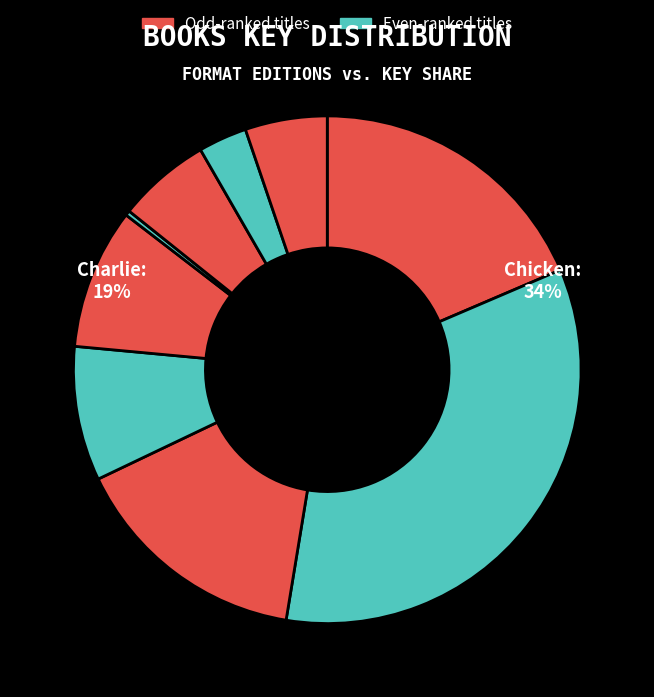

To the nearest percent, what is the difference between the largest and smallest slice percentages?

34%